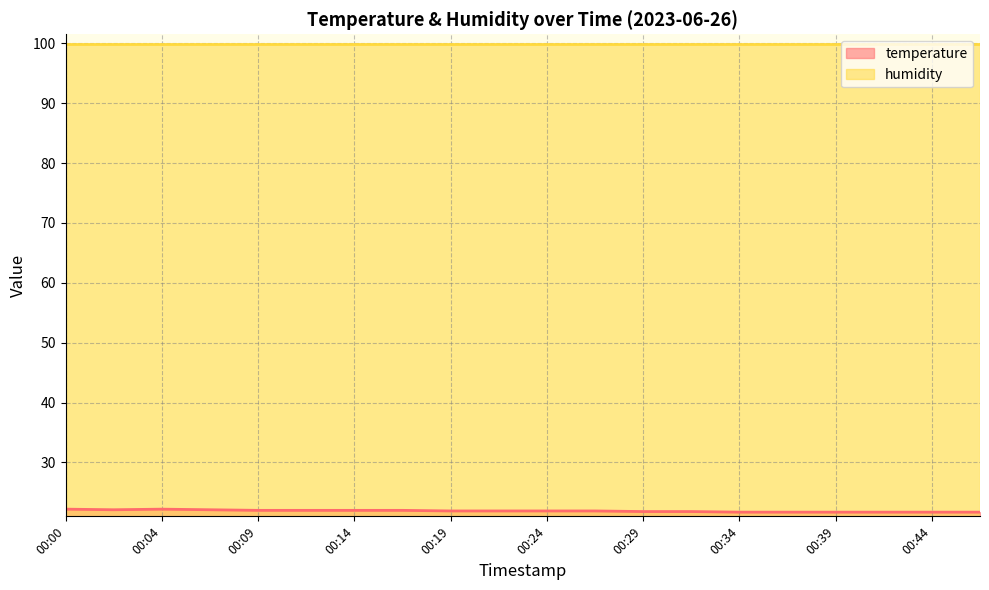

List the labels in order of value, largest first.

00:00, 00:04, 00:02, 00:07, 00:09, 00:12, 00:14, 00:17, 00:19, 00:22, 00:24, 00:27, 00:29, 00:32, 00:34, 00:36, 00:39, 00:41, 00:44, 00:46